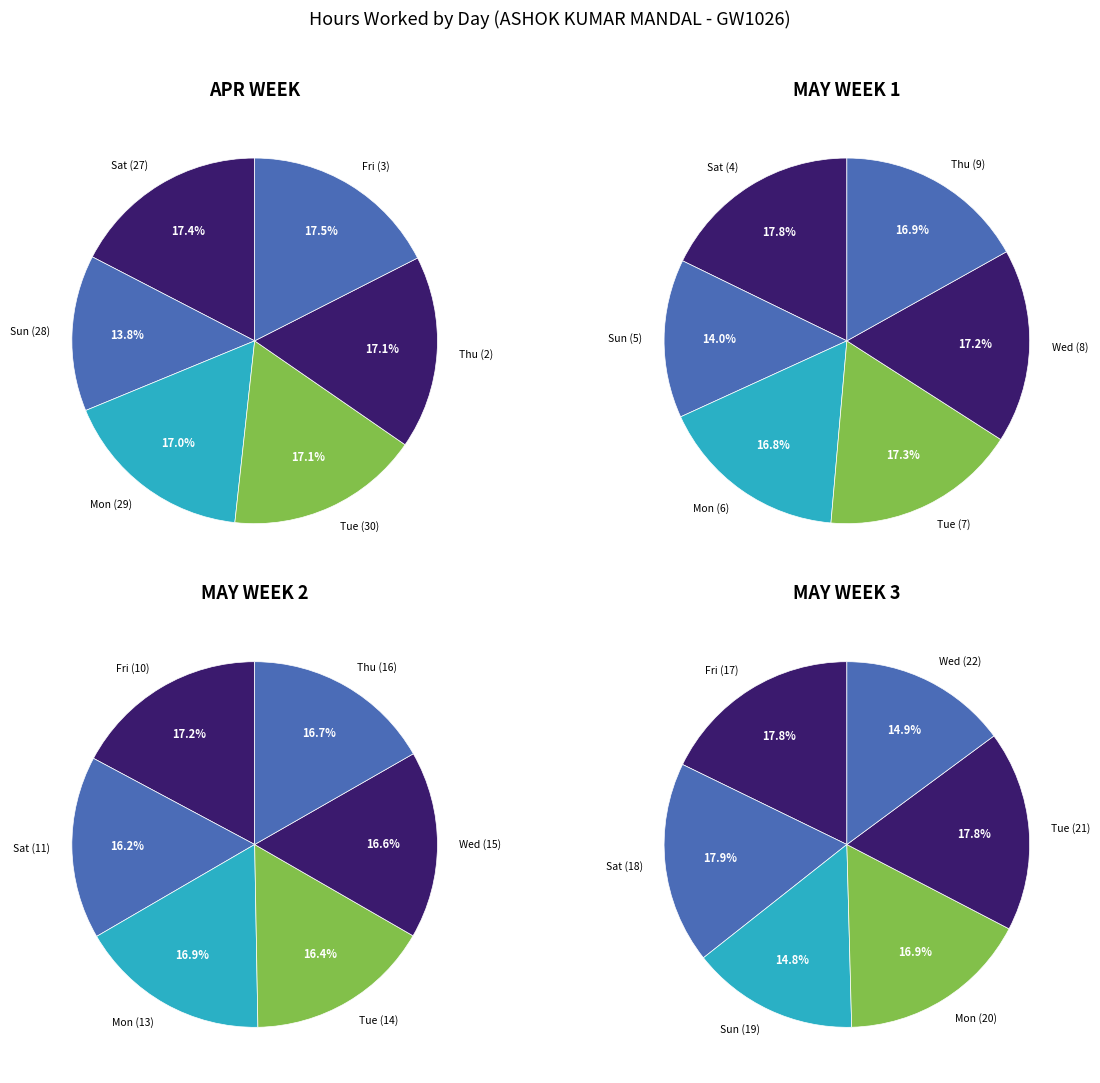

Does any single category account for the majority?

No